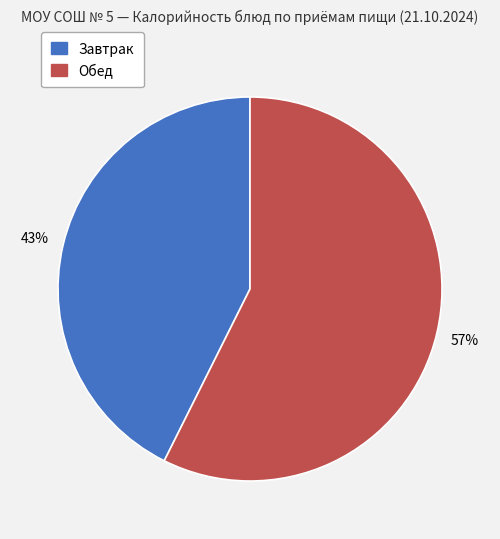

How many segments does this pie chart have?

2